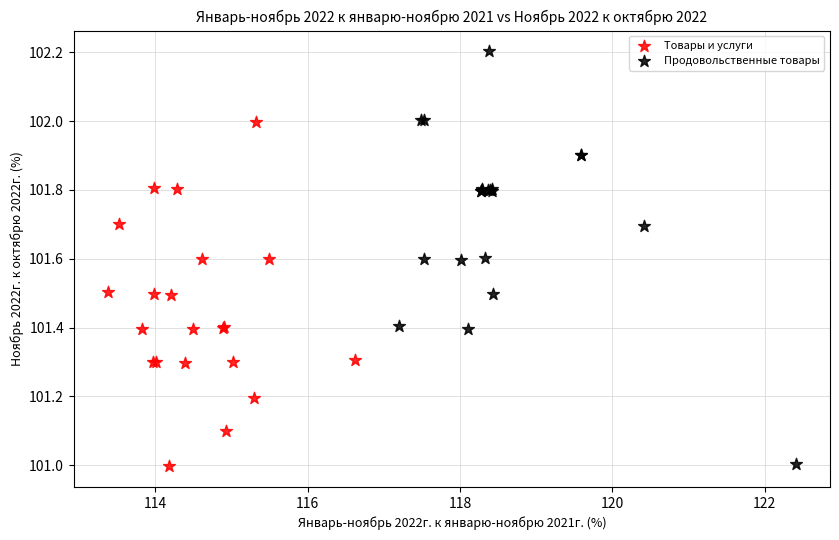

Which series has the largest Y range (max minus min)?

Продовольственные товары